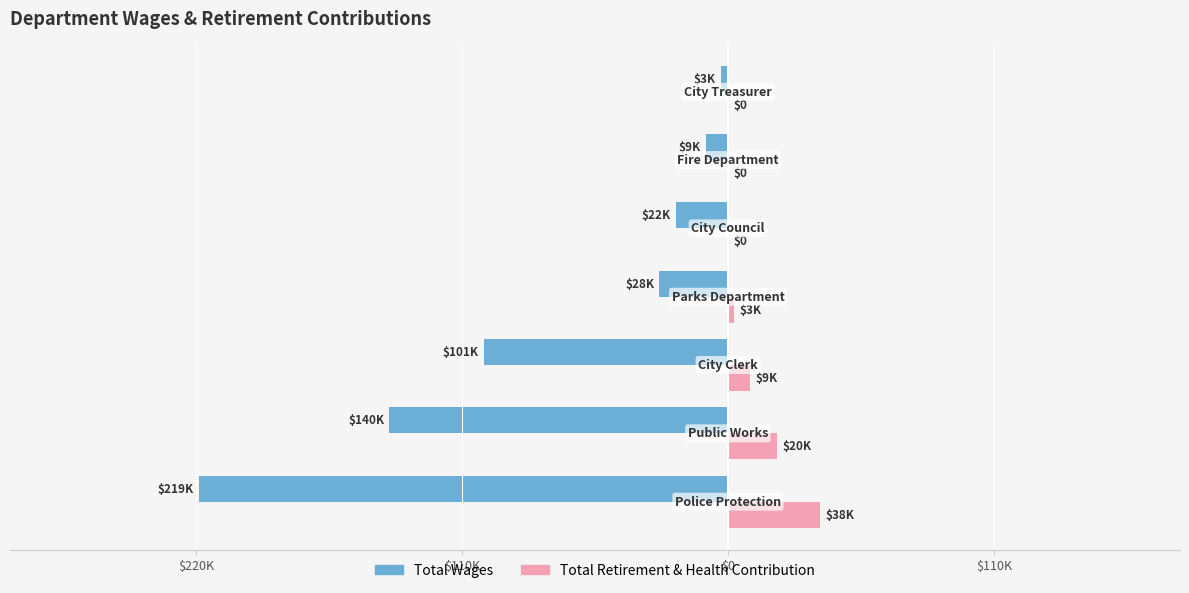

Reading left to right, transcribe all the data shown in this chart.

Total Wages: -218995	-140094	-100956	-28318	-21600	-9000	-3000
Total Retirement & Health Contribution: 38062	20232	9196	2628	0	0	0